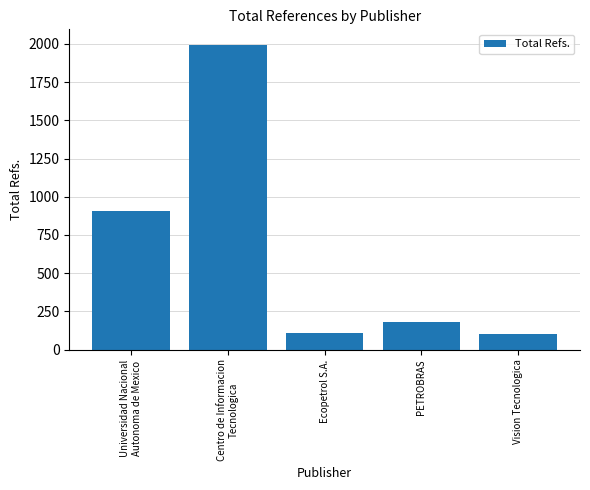

What is the minimum value shown in the chart?

104